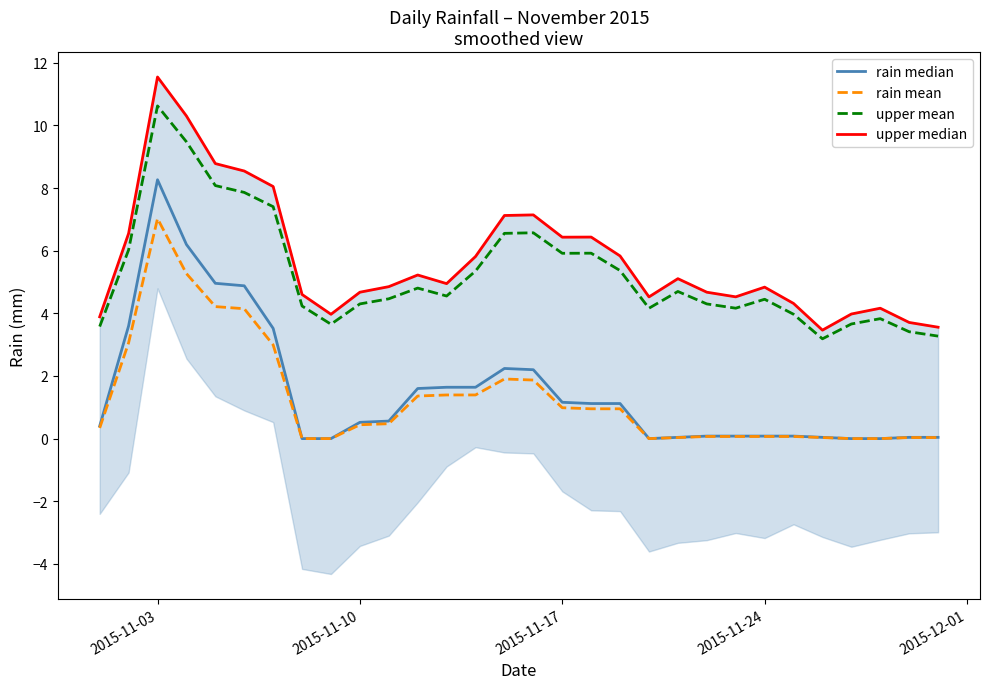

What is the lowest value of the upper mean series?

3.2